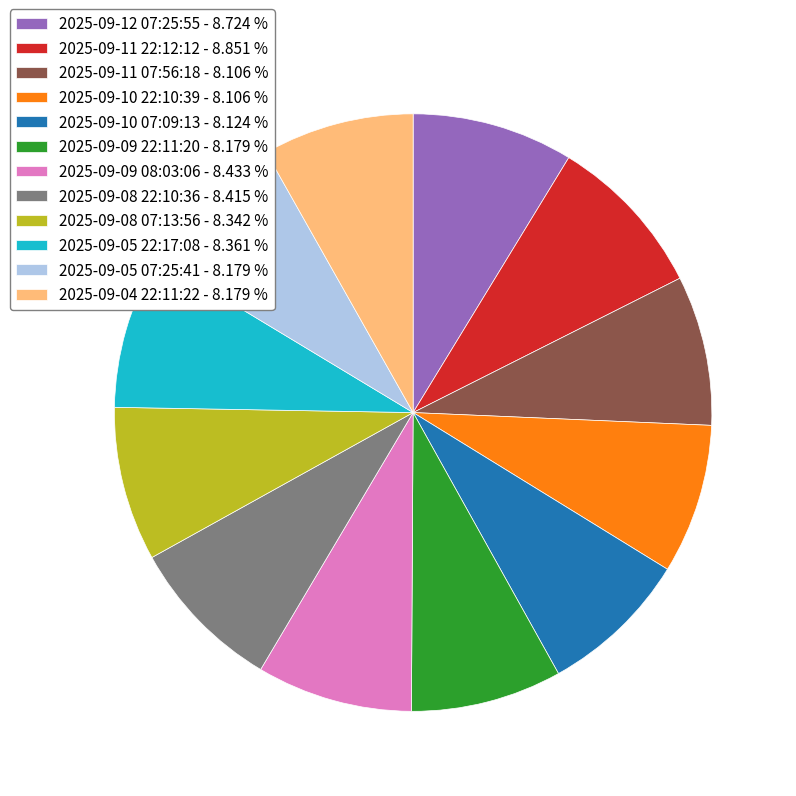

Approximately how many times larger is the value at 2025-09-11 07:56:18 - 8.106 % compared to 2025-09-05 22:17:08 - 8.361 %?

1.0